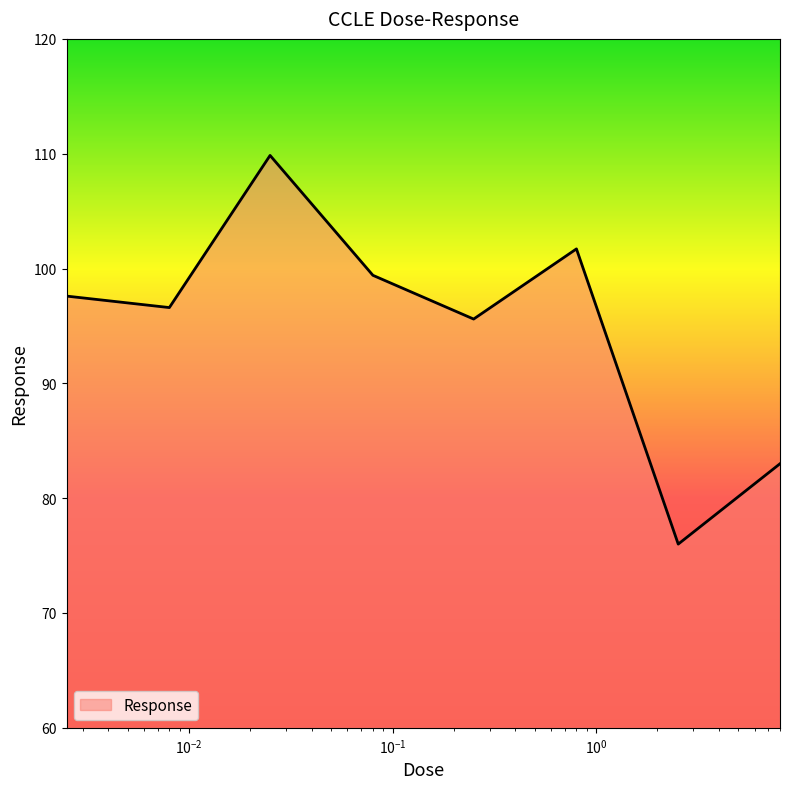

Count the number of categories in the chart.

8